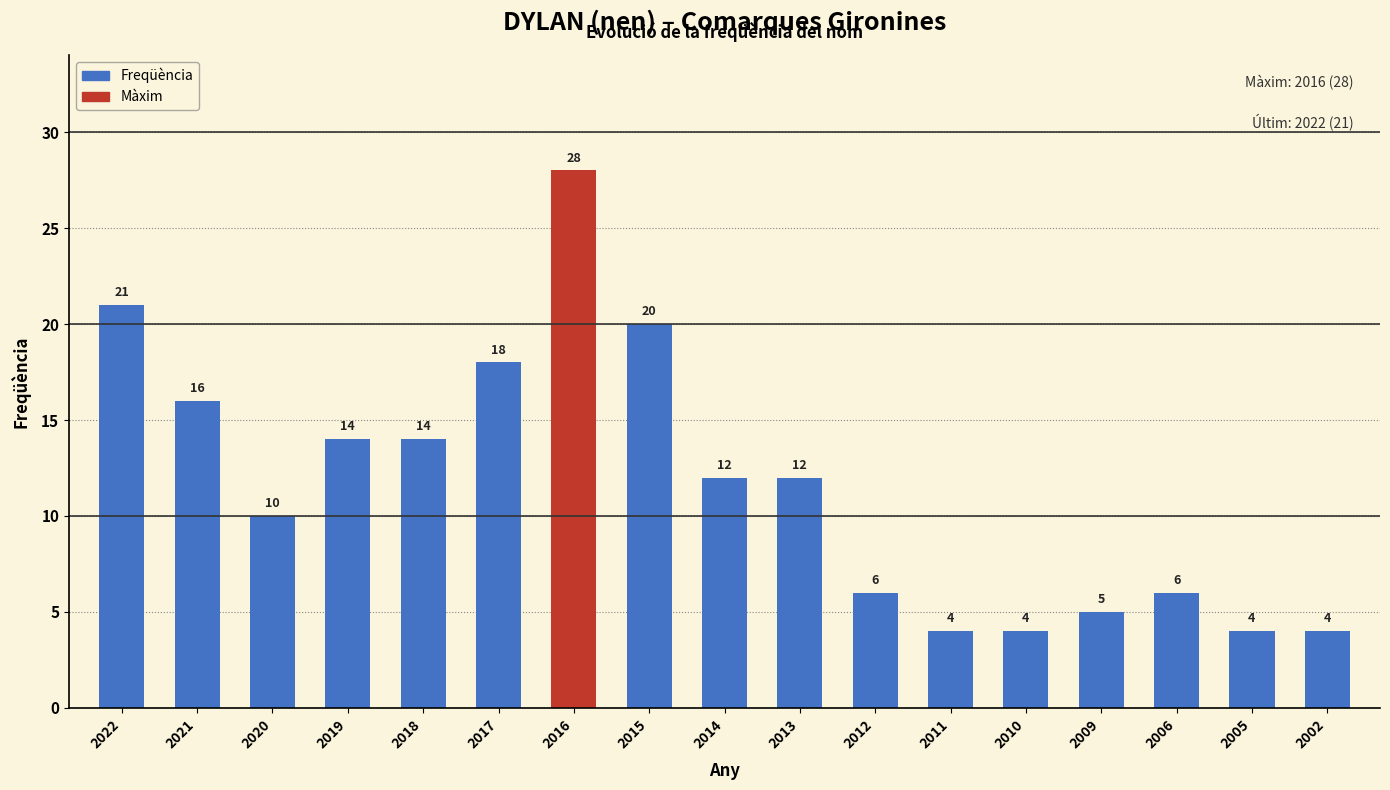

What is the maximum value shown in the chart?

28